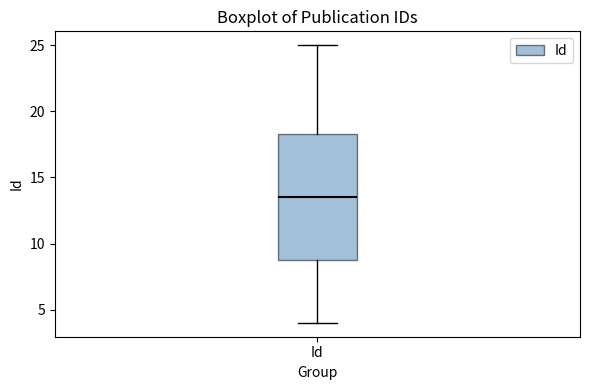

Transcribe this box plot: give where the median line is, the range the box spans, and where the two whiskers end, as read against the y-axis. The values are not printed on the chart, so give them approximately, as read against the axis.

median 13.5, box 9.0 to 18.5, whiskers 4.0 to 25.0